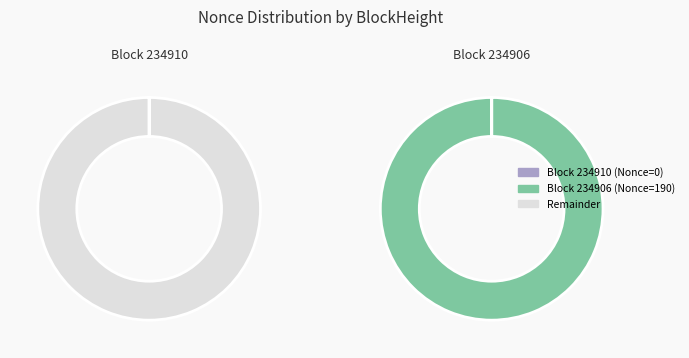

Is there any slice that represents more than half of the pie?

Yes